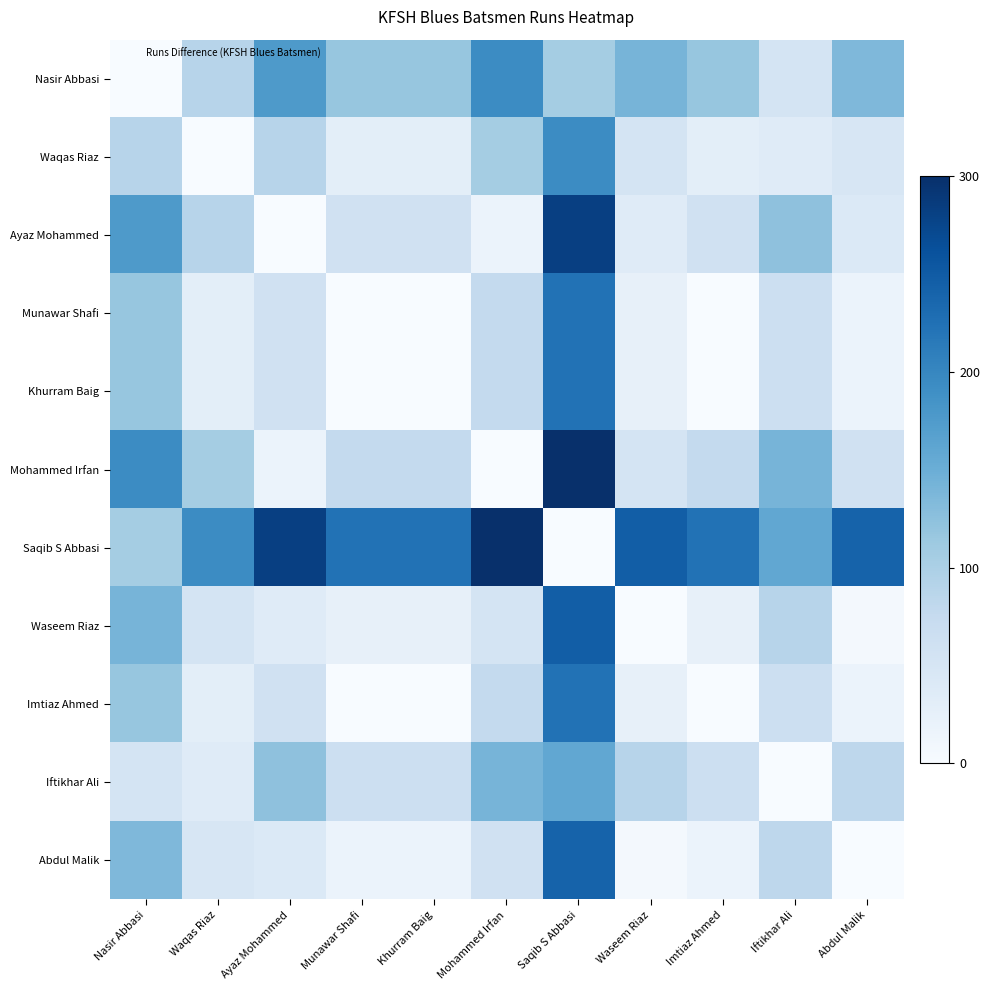

Which series has the largest total across all categories?

Saqib S Abbasi